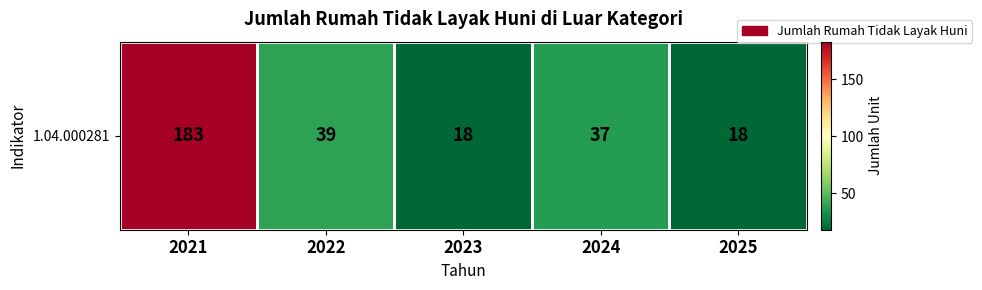

Which has a higher value, 2023 or 2024?

2024